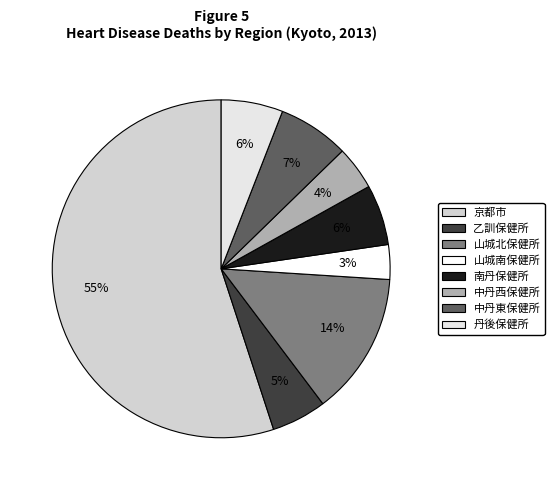

To the nearest percent, what is the difference between the largest and smallest slice percentages?

52%